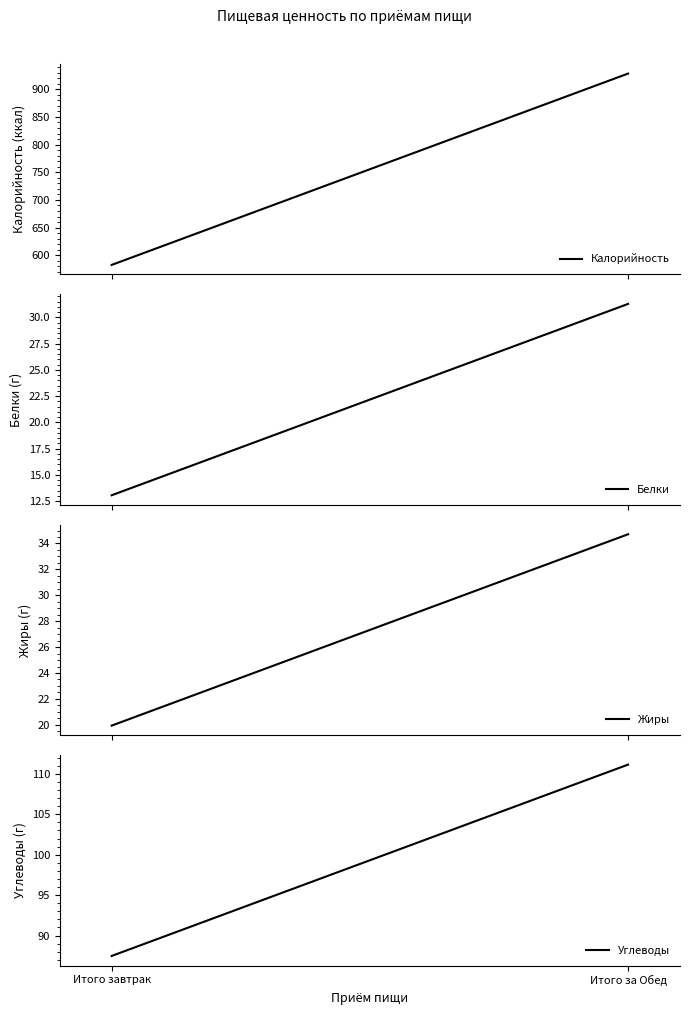

What is the sum of the Белки values at Итого за Обед and Итого завтрак?

44.4